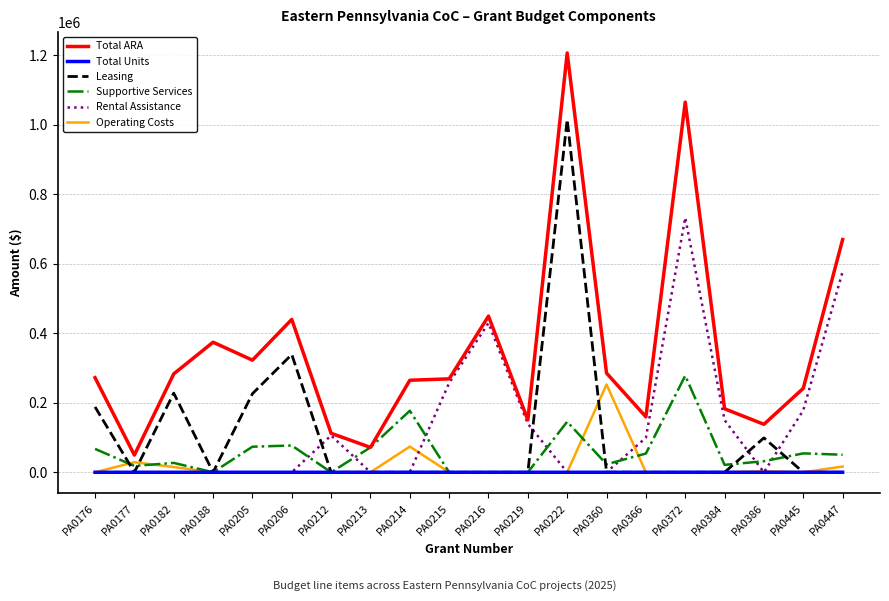

What is the difference between the highest and lowest values at PA0216?

449129